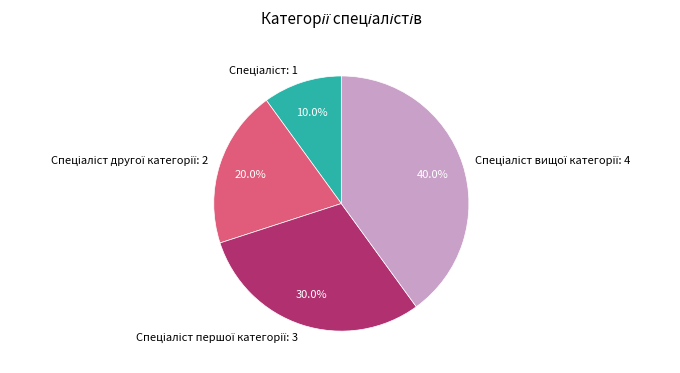

Is there a majority slice in this chart?

No